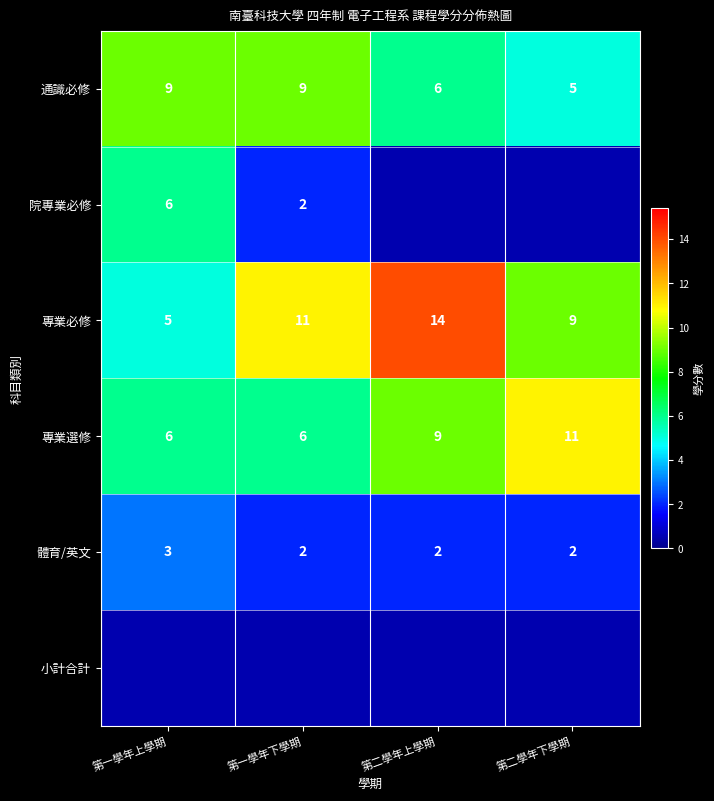

How many 體育/英文 values are between 2 and 3?

4